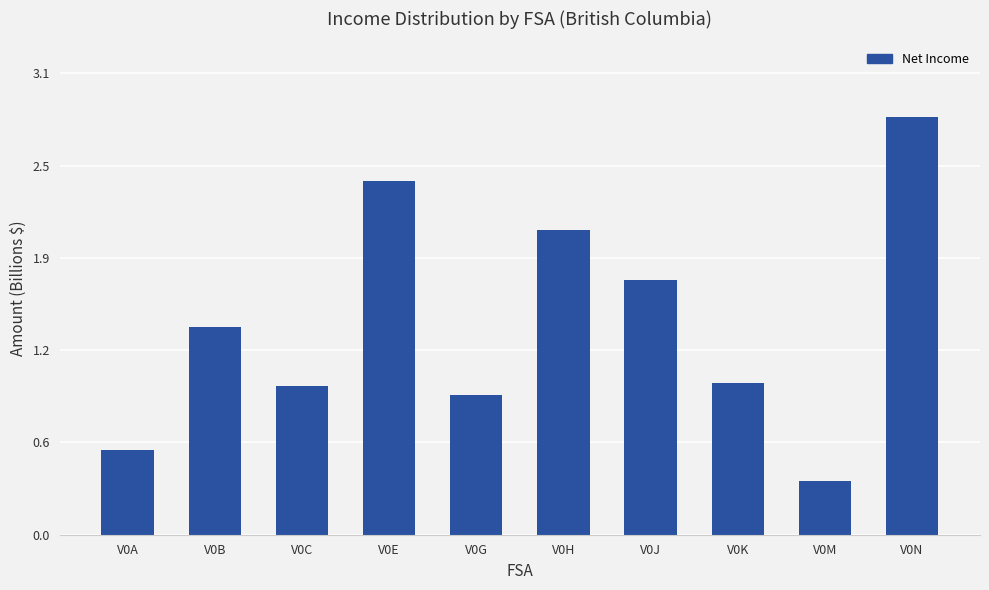

Does the chart contain any negative values?

No